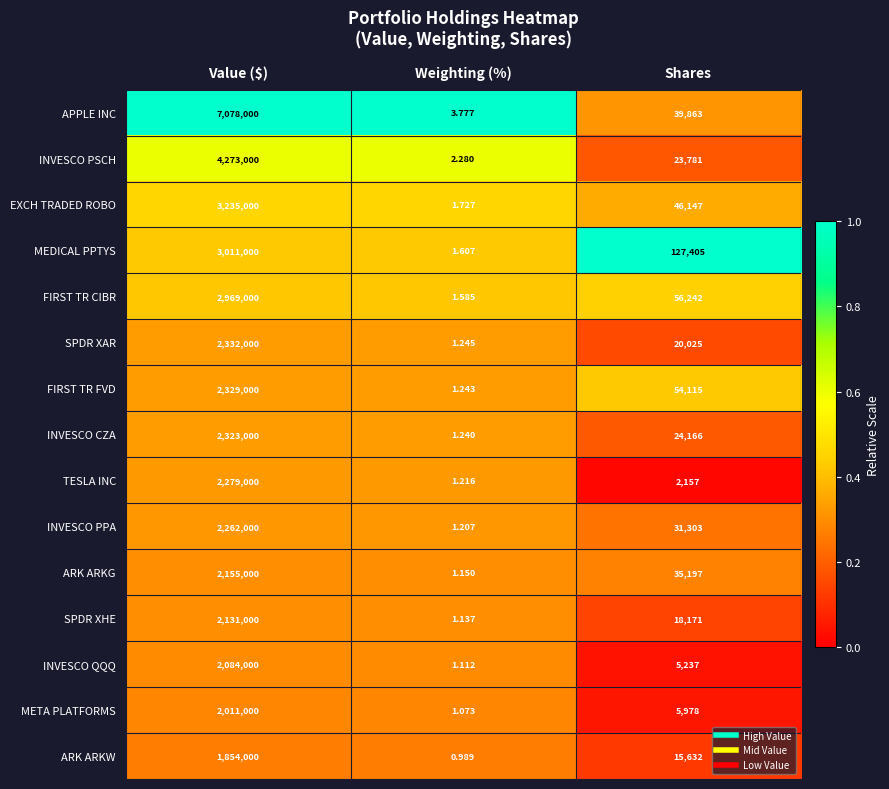

Which category has the highest value in the FIRST TR FVD series?

Value ($)